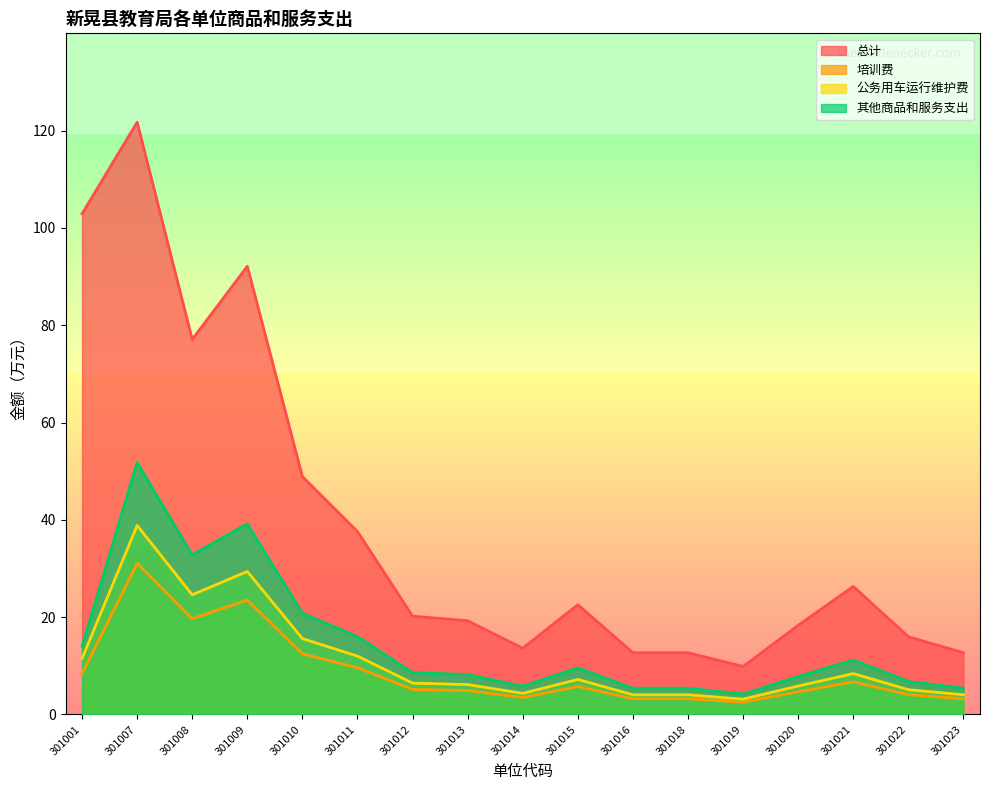

How many data points in 培训费 are less than 5?

8